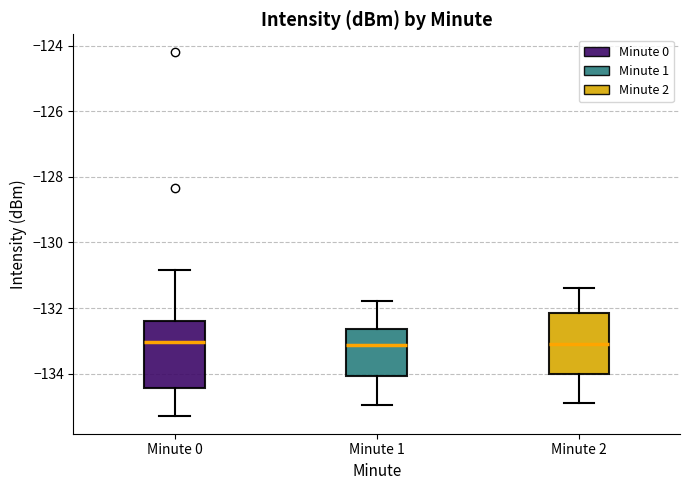

Reading left to right, read every box against the y-axis: the position of its median line, the range the box covers, and the ends of its whiskers. The values are not printed on the chart, so give them approximately, as read against the axis.

Minute 0: median -133.0, box -134.4 to -132.4, whiskers -135.2 to -130.8
Minute 1: median -133.2, box -134.0 to -132.6, whiskers -135.0 to -131.8
Minute 2: median -133.0, box -134.0 to -132.2, whiskers -134.8 to -131.4